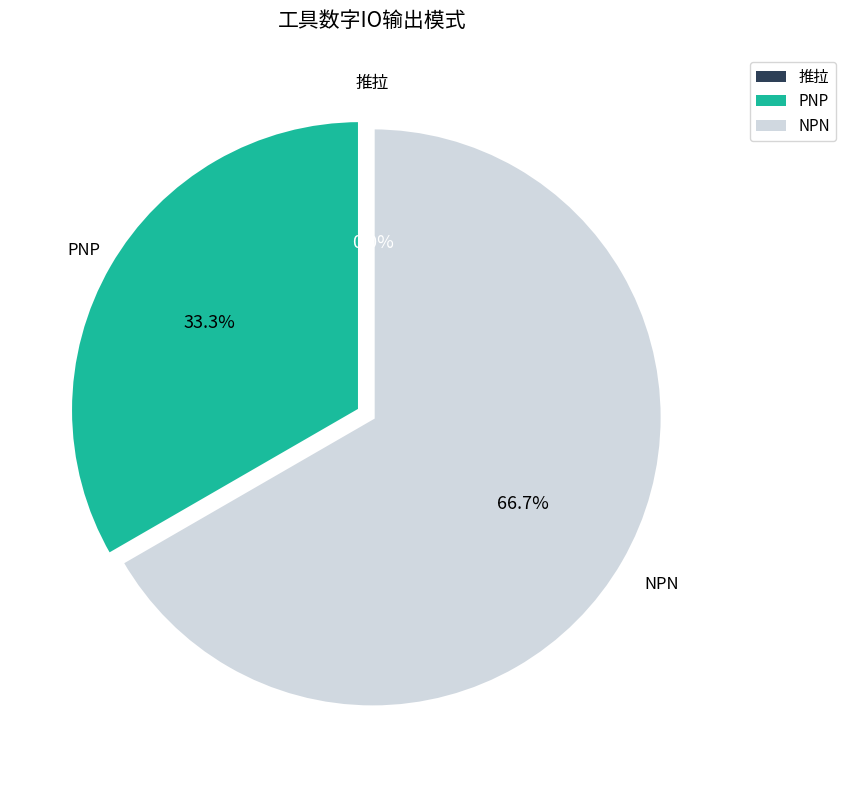

Is 推拉 the majority of the pie?

No